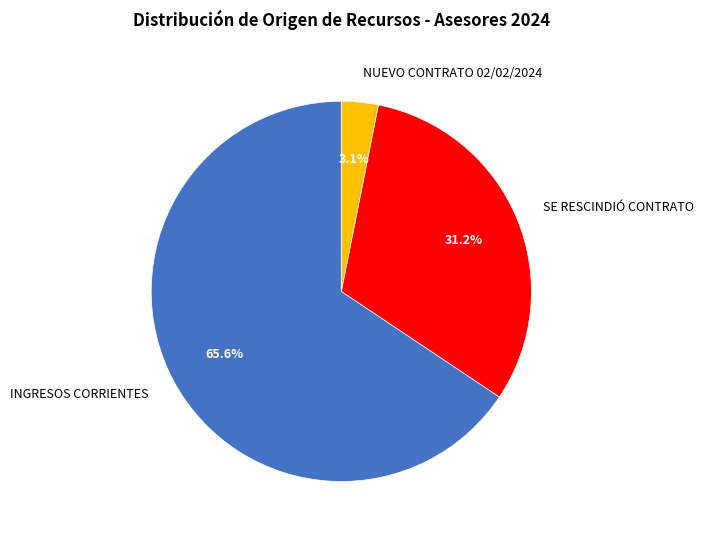

Does INGRESOS CORRIENTES account for over 50% of the chart?

Yes